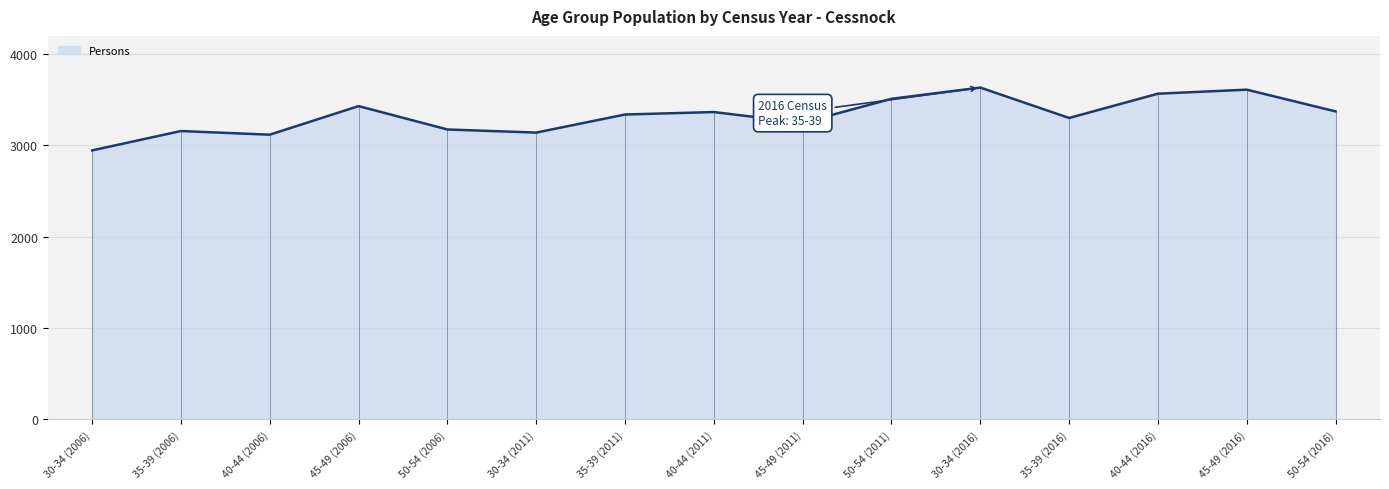

At which label does Persons reach its minimum?

30-34 (2006)